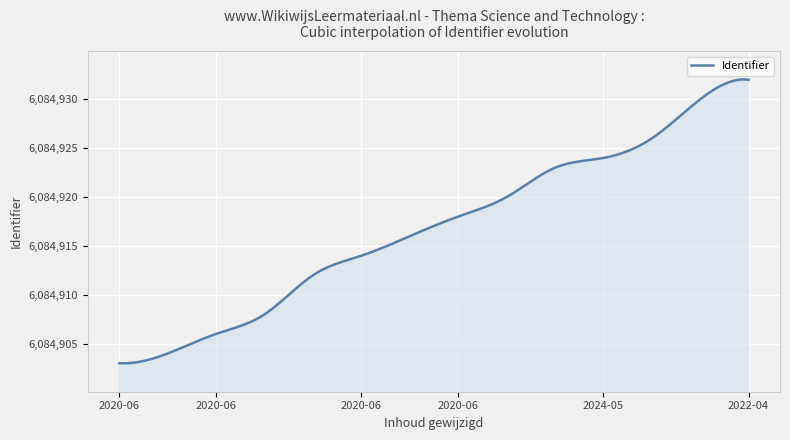

What is the maximum value shown in the chart?

6084932.0